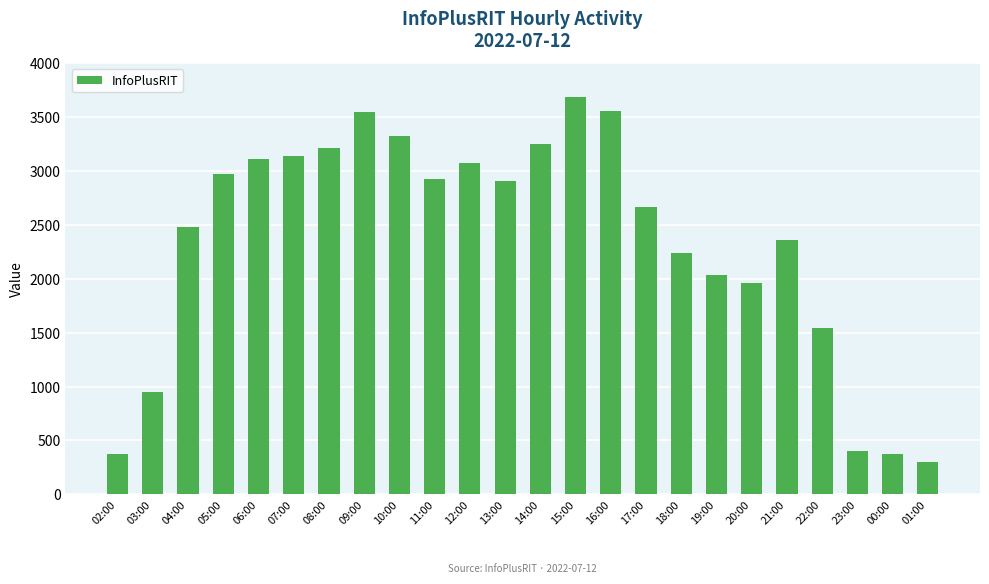

What is the label of the 1st bar from the left?

02:00